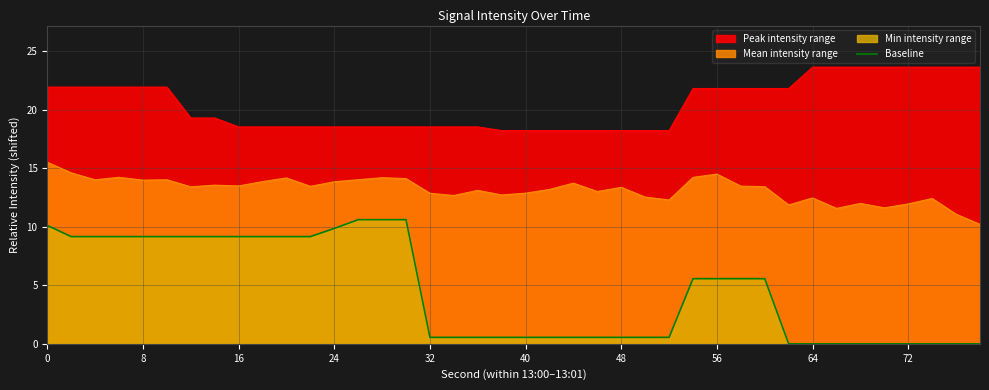

What is the value of the 11th point from the left?

9.2